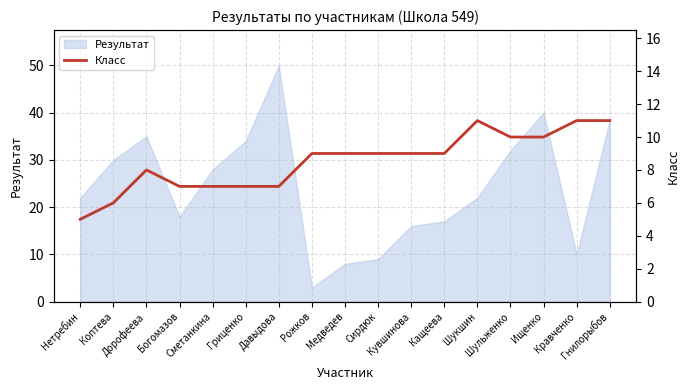

What is the lowest value of the Результат series?

3.0